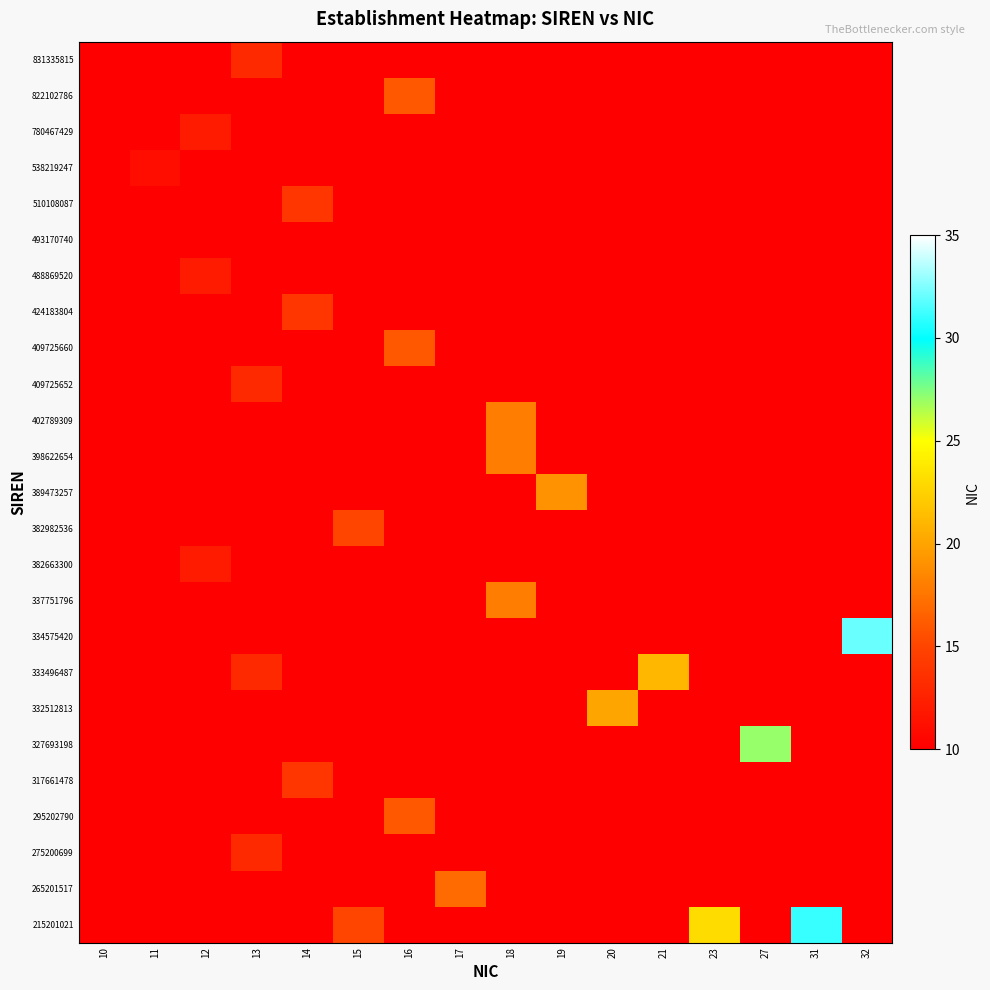

Which has a higher value, 10 or 18?

18